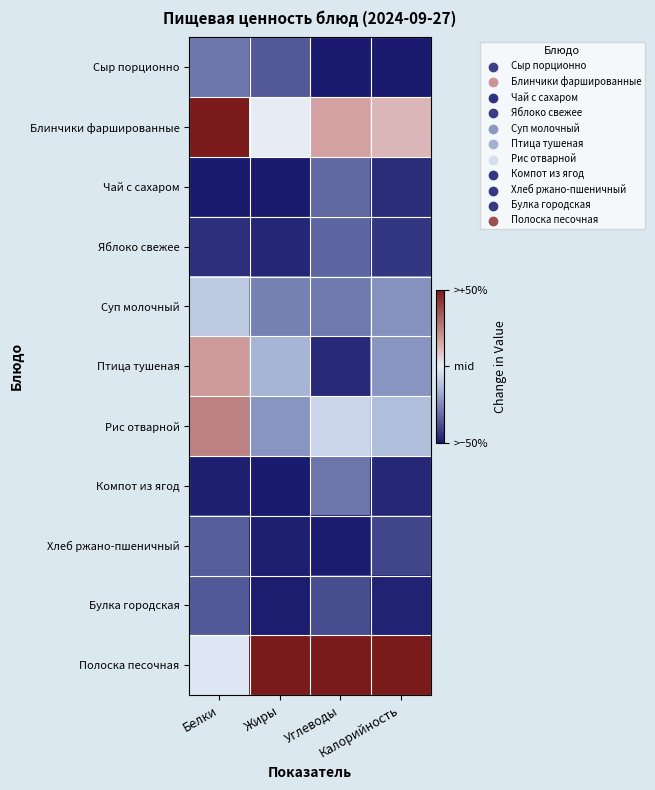

At which category is the sum across all series the highest?

Белки